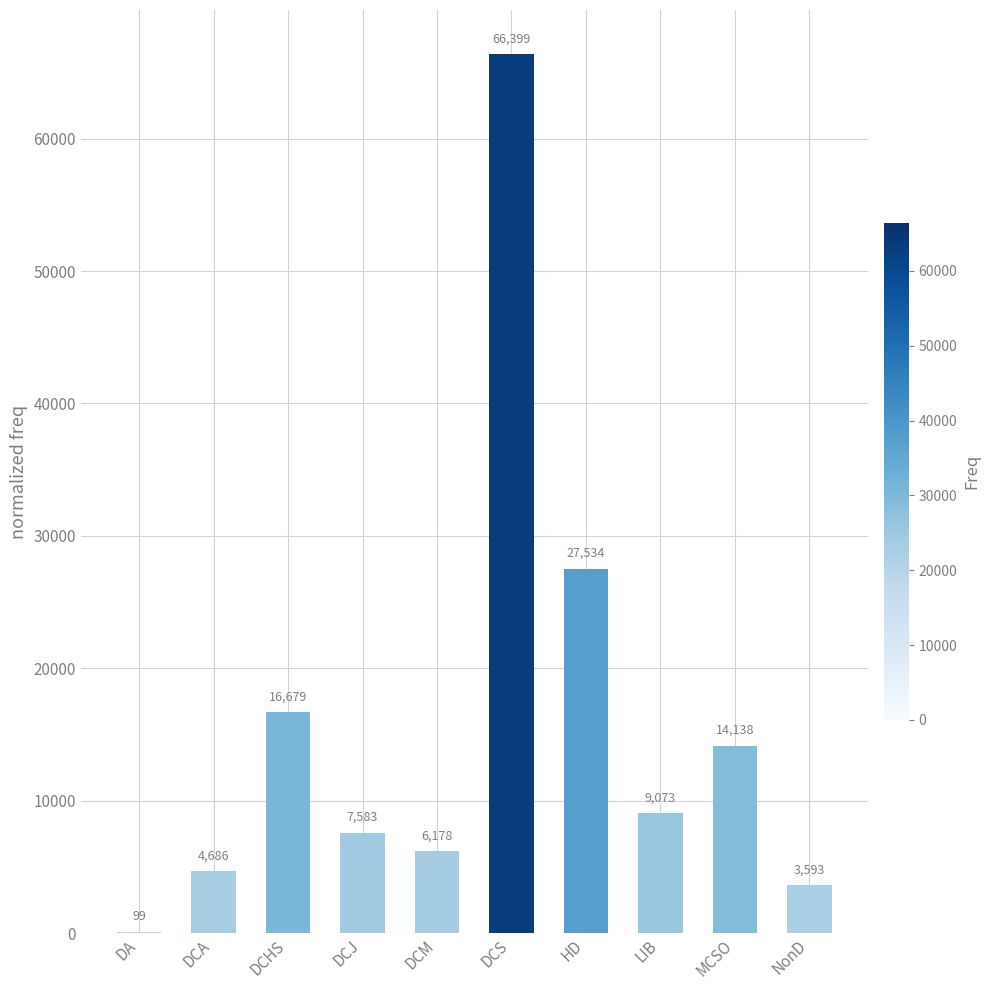

Reading left to right, list all the values displayed in this chart.

99	4686	16679	7583	6178	66399	27534	9073	14138	3593